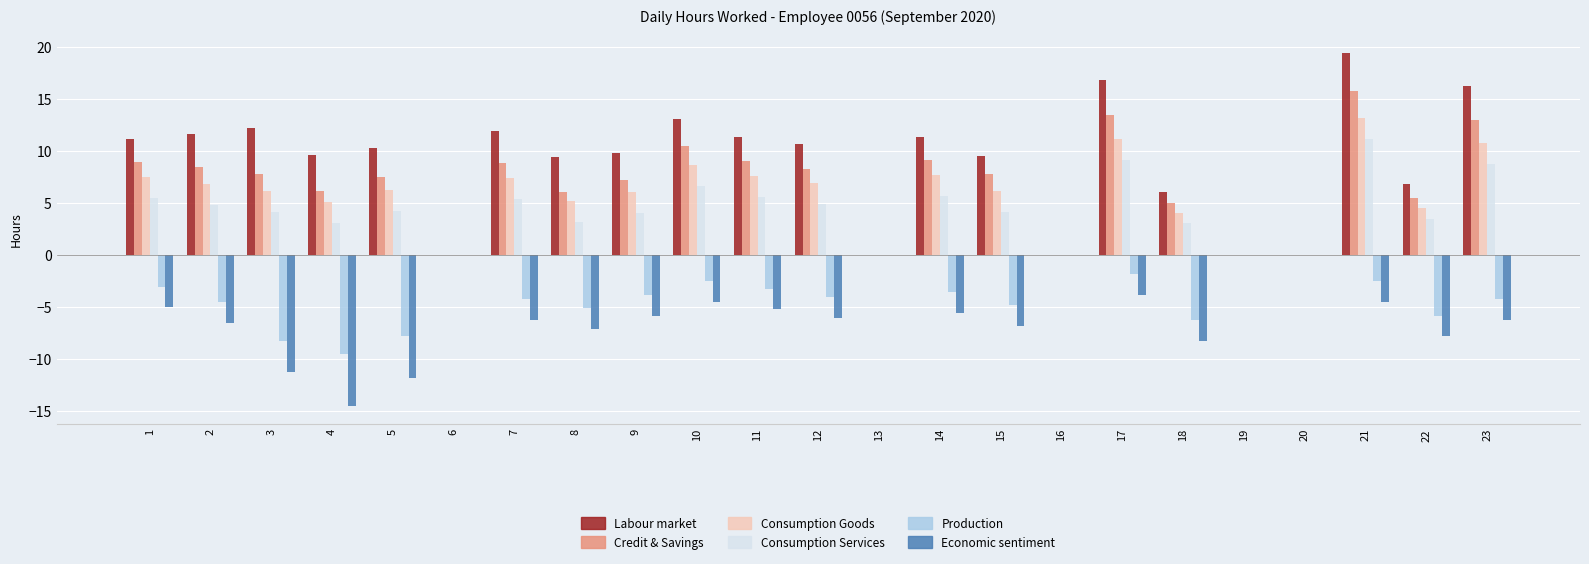

Is the value of Production at 10 greater than the value of Economic sentiment at 16?

No